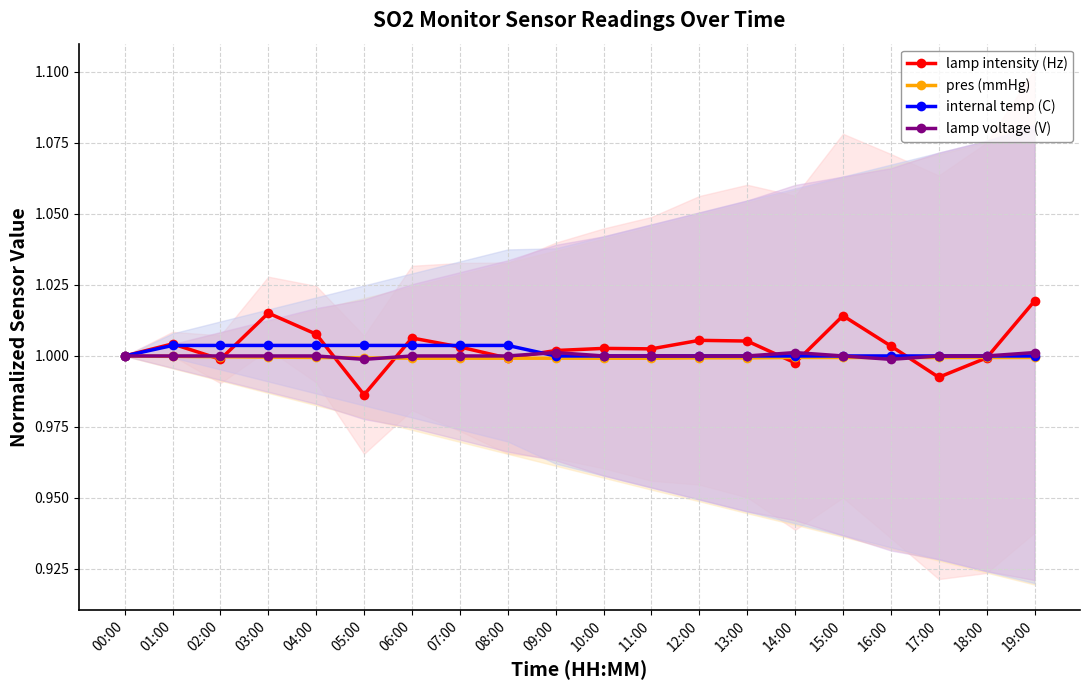

What is the minimum value for pres (mmHg)?

1.0